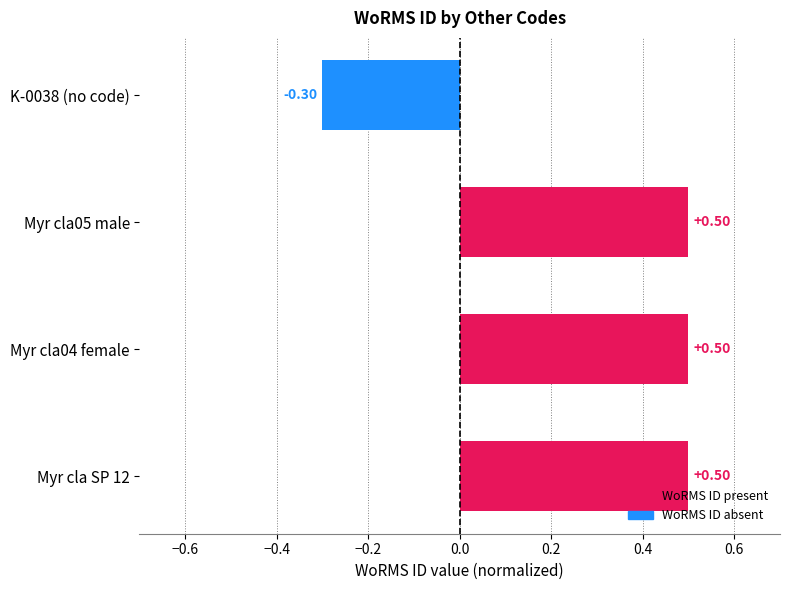

What is the difference between the maximum and minimum values?

0.8